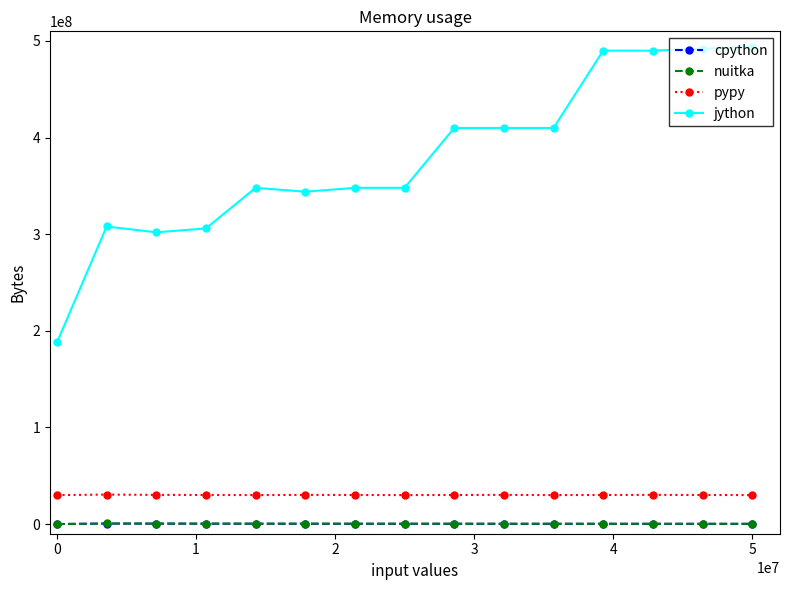

At how many categories does at least one series exceed 272840214?

14